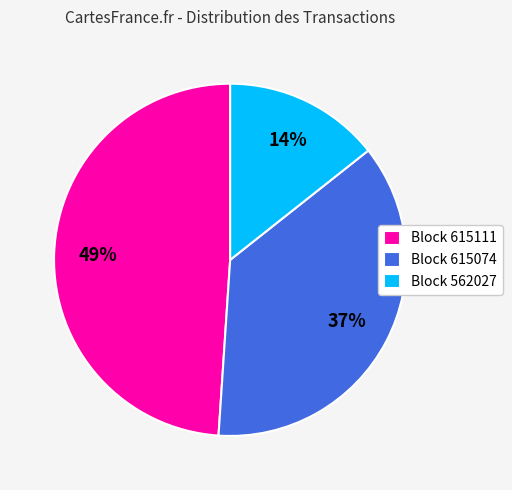

What percentage is the Block 562027 slice, to the nearest percent?

14%